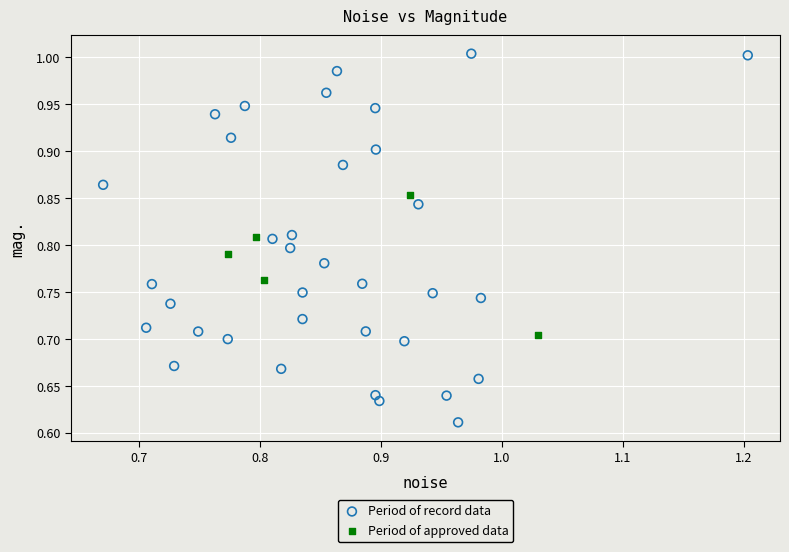

Which series reaches the minimum Y coordinate?

Period of record data